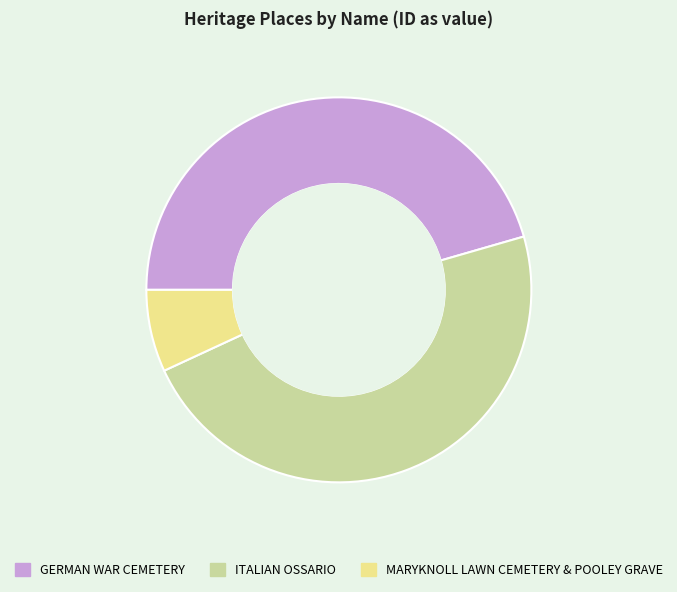

The MARYKNOLL LAWN CEMETERY & POOLEY GRAVE slice represents 1% of the pie. True or false?

False